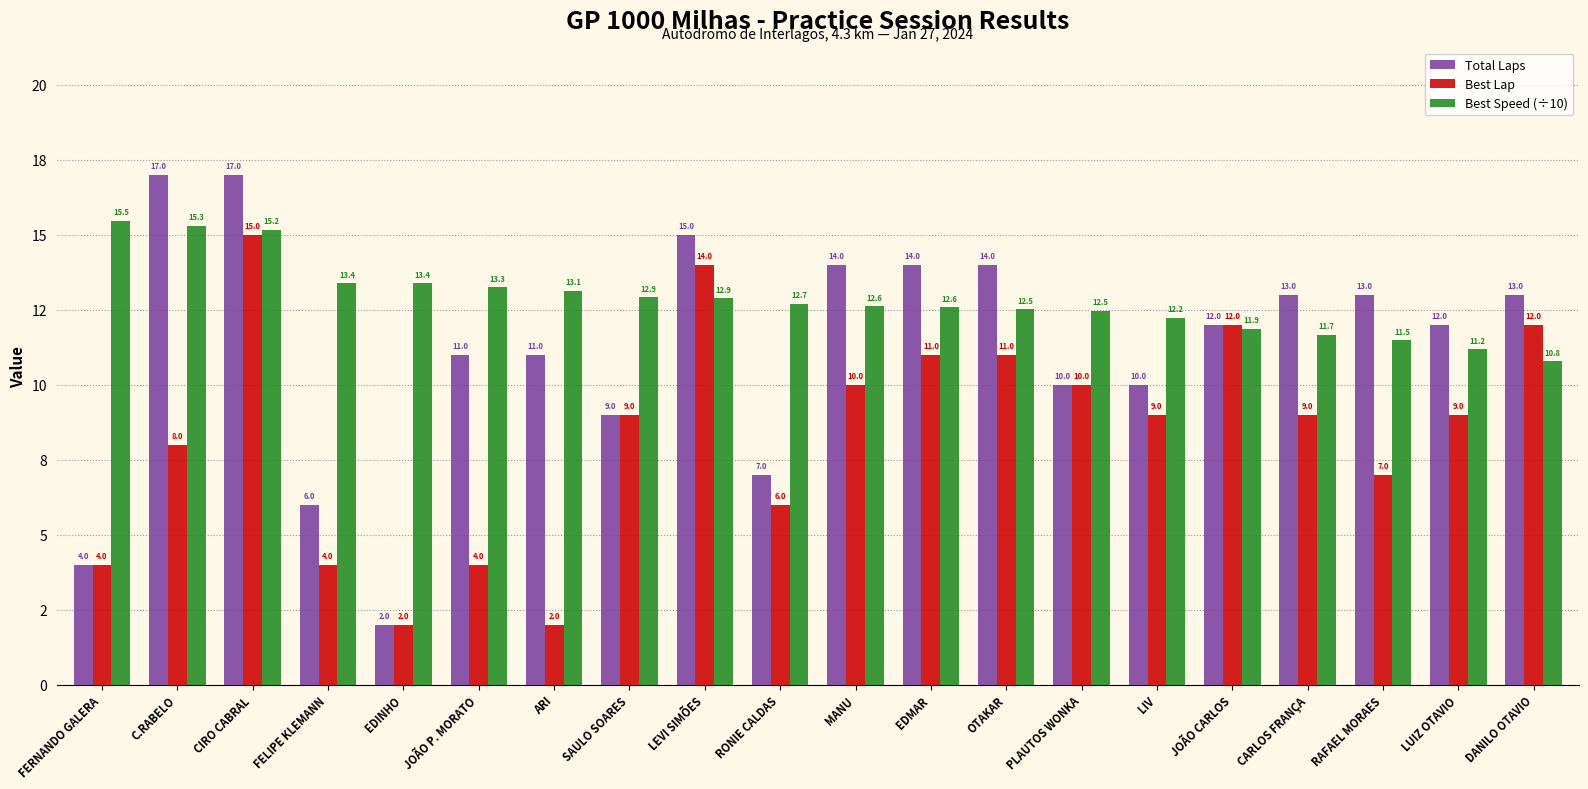

What are all the series names shown in the legend?

Total Laps, Best Lap, Best Speed (÷10)